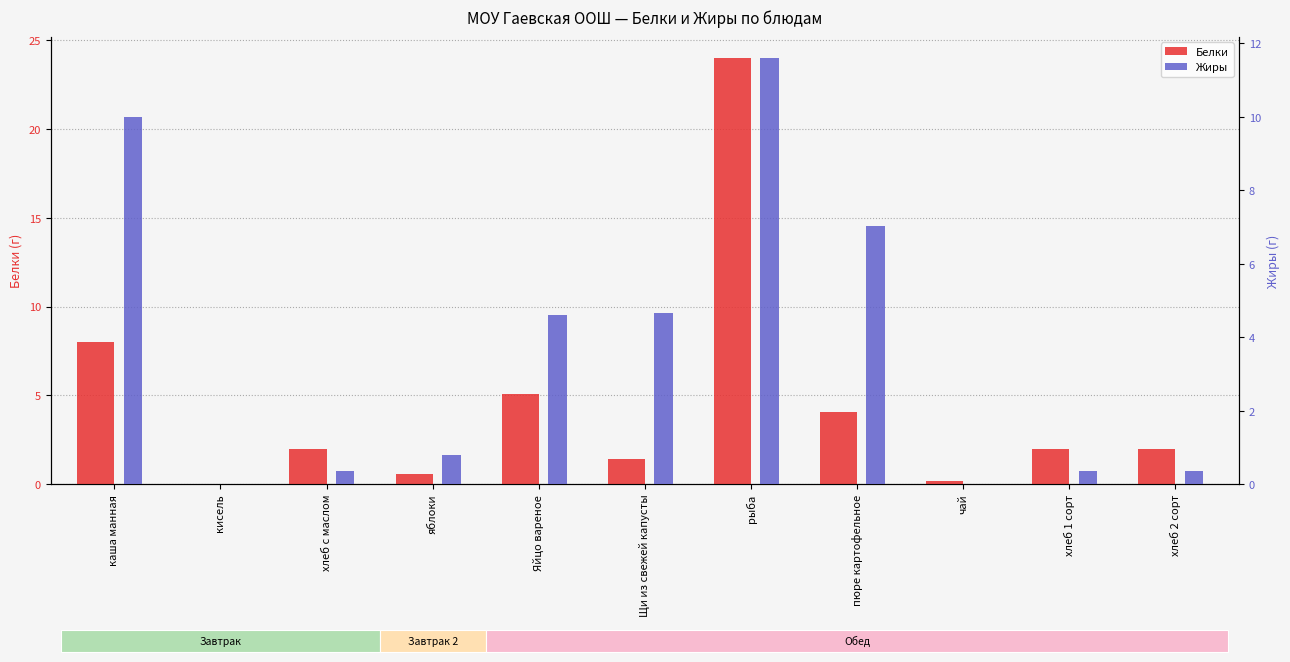

Is it true that Белки equals -8.2 at кисель?

False